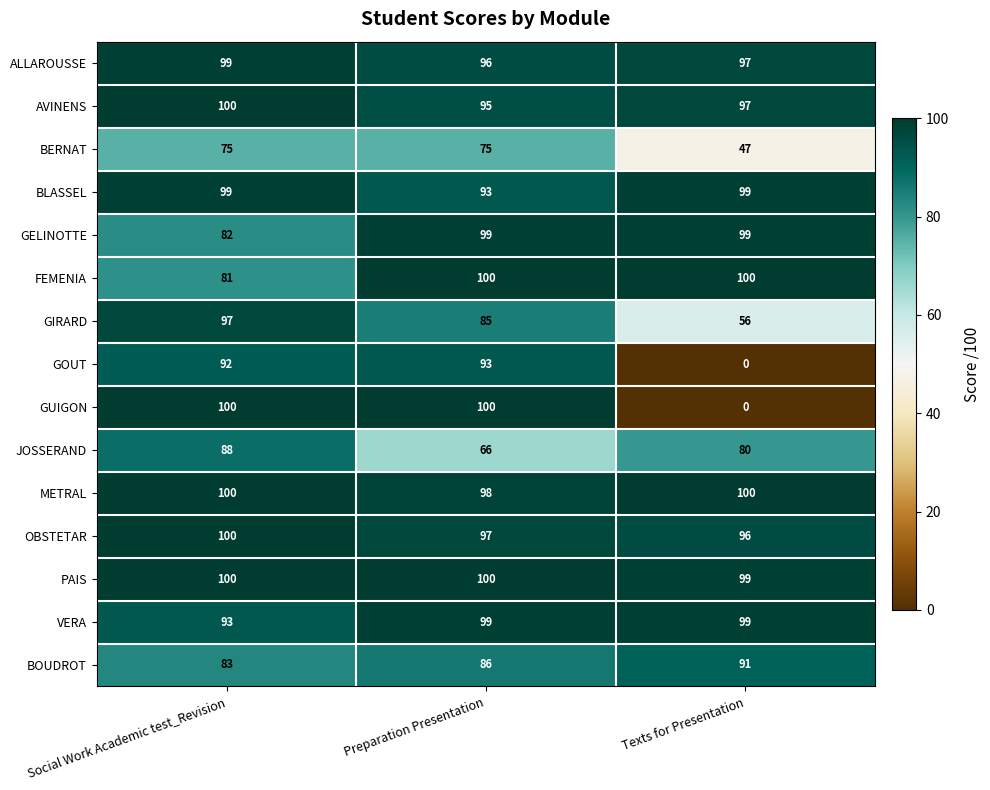

At which label is JOSSERAND closest to 77?

Texts for Presentation